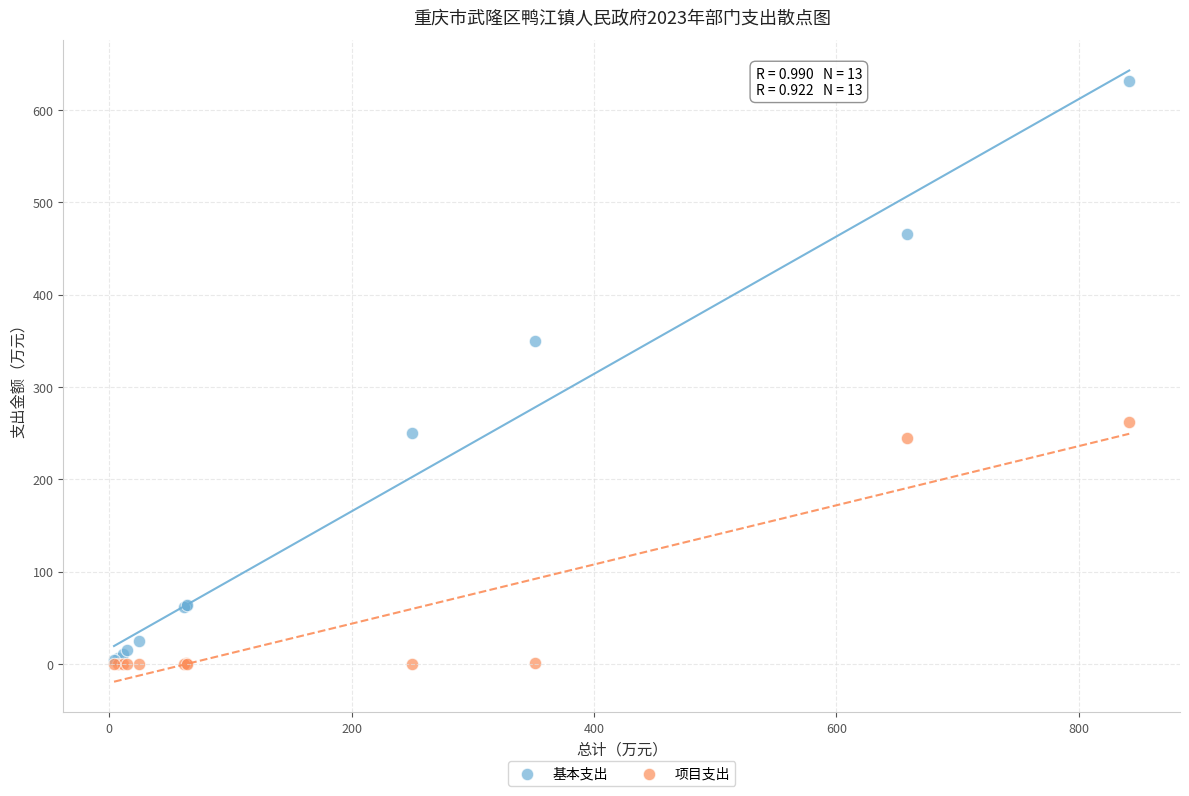

In the 基本支出 series, what Y value is closest to 317?

350.0